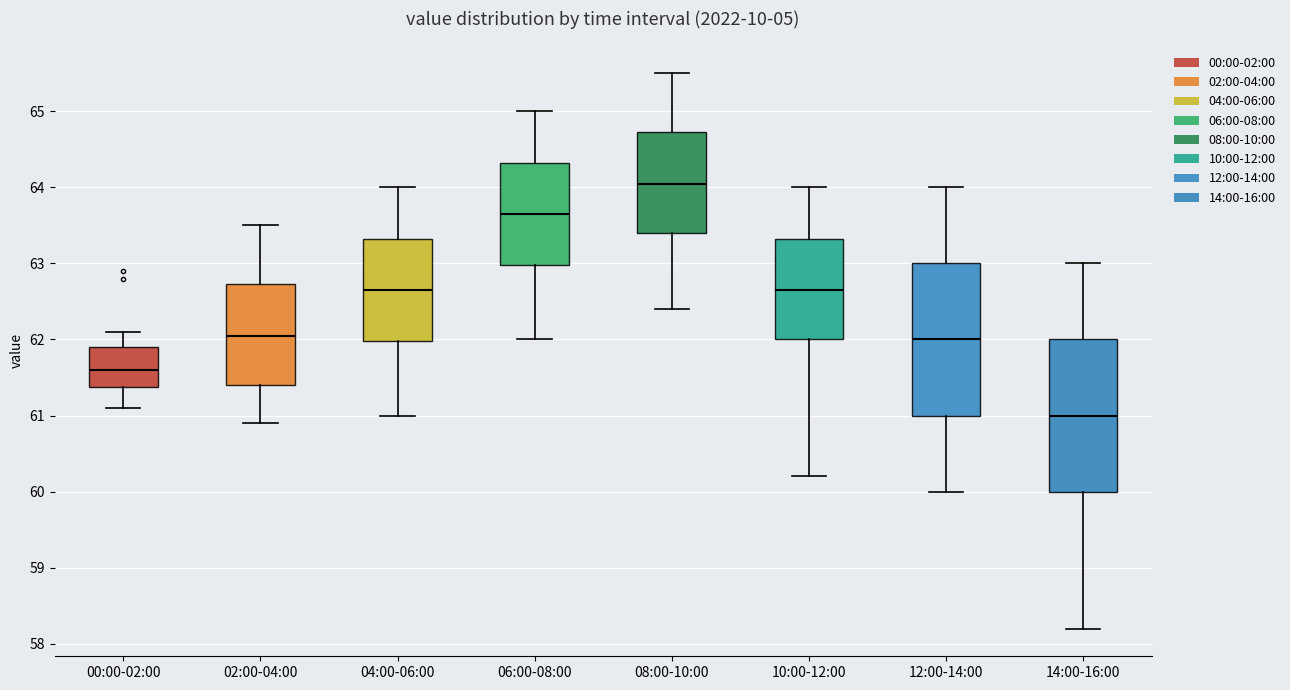

Reading left to right, read every box against the y-axis: the position of its median line, the range the box covers, and the ends of its whiskers. The values are not printed on the chart, so give them approximately, as read against the axis.

00:00-02:00: median 61.6, box 61.4 to 61.9, whiskers 61.1 to 62.1
02:00-04:00: median 62.1, box 61.4 to 62.7, whiskers 60.9 to 63.5
04:00-06:00: median 62.7, box 62.0 to 63.3, whiskers 61.0 to 64.0
06:00-08:00: median 63.7, box 63.0 to 64.3, whiskers 62.0 to 65.0
08:00-10:00: median 64.1, box 63.4 to 64.7, whiskers 62.4 to 65.5
10:00-12:00: median 62.7, box 62.0 to 63.3, whiskers 60.2 to 64.0
12:00-14:00: median 62.0, box 61.0 to 63.0, whiskers 60.0 to 64.0
14:00-16:00: median 61.0, box 60.0 to 62.0, whiskers 58.2 to 63.0